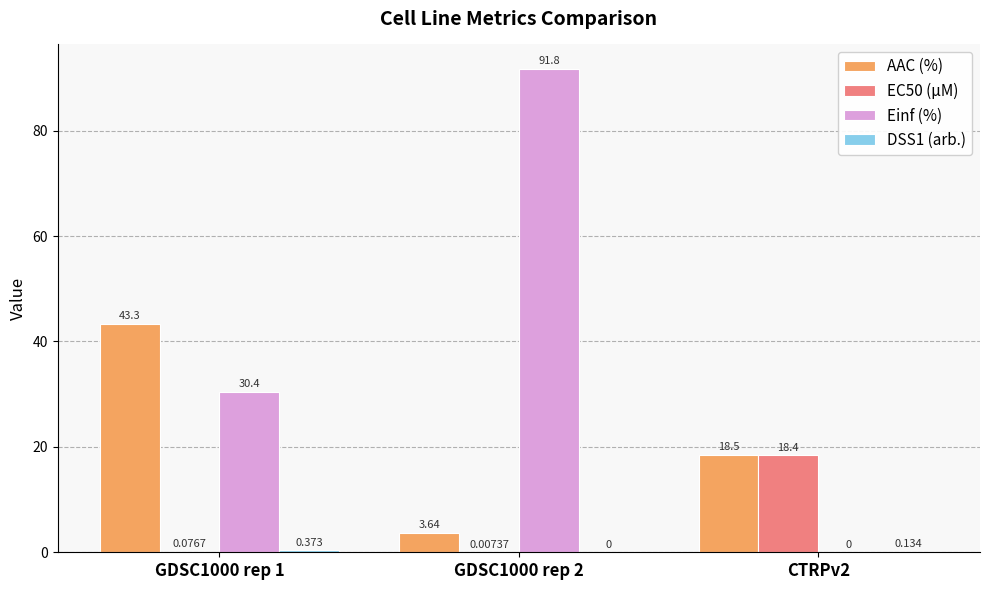

Which series has the largest total across all categories?

Einf (%)